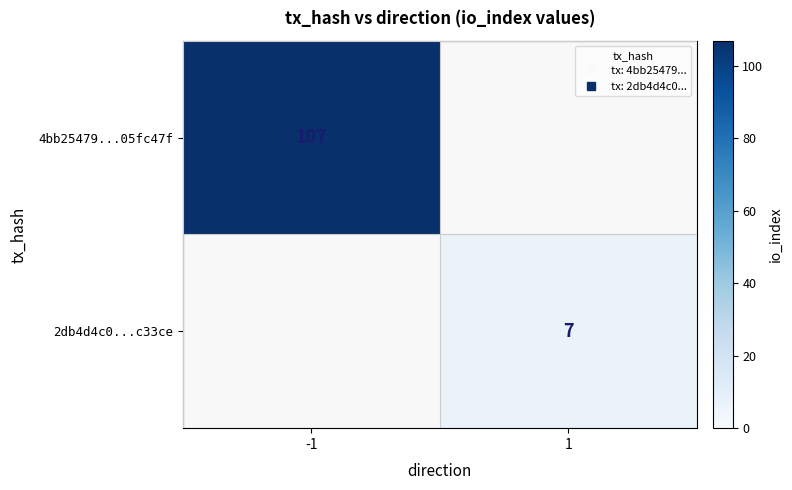

List the labels in order of 4bb25479...05fc47f value, smallest first.

1, -1